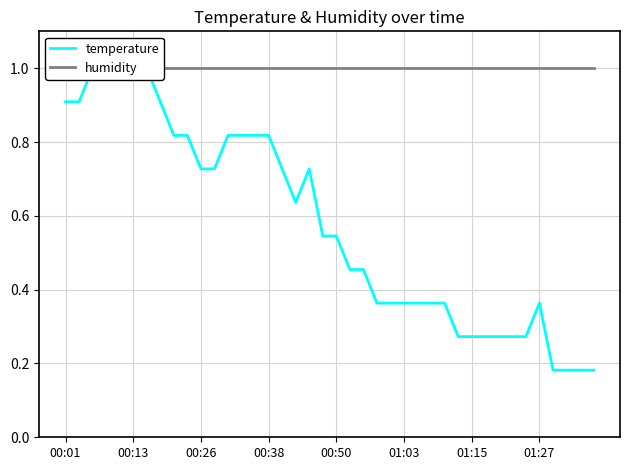

What is the average value of the temperature series?

0.6